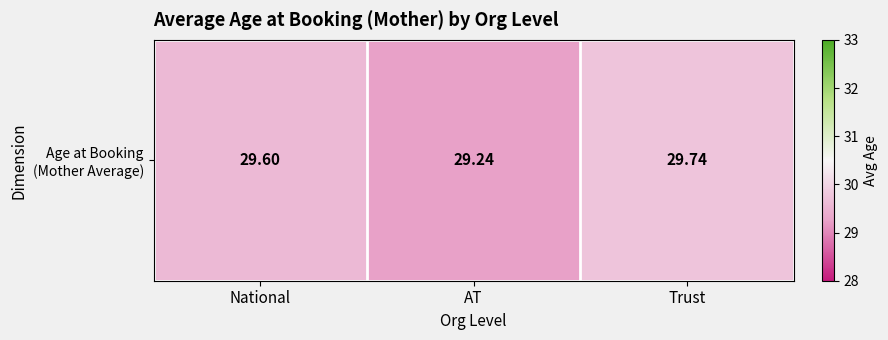

Rank the categories by value from highest to lowest.

Trust, National, AT